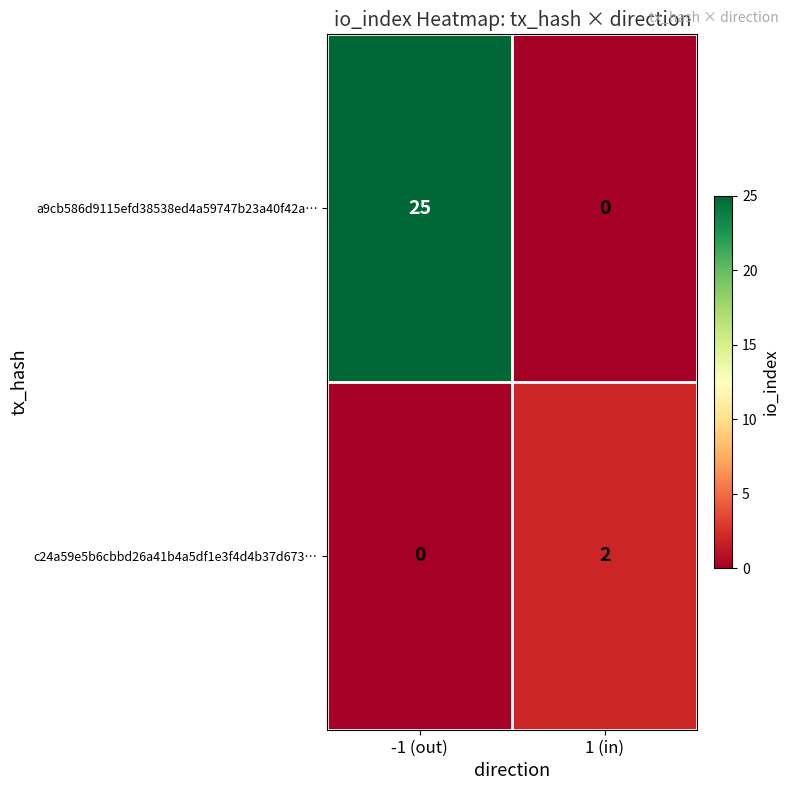

Reading left to right, extract all data points from this chart.

a9cb586d9115efd38538ed4a59747b23a40f42a…: 25	0
c24a59e5b6cbbd26a41b4a5df1e3f4d4b37d673…: 0	2